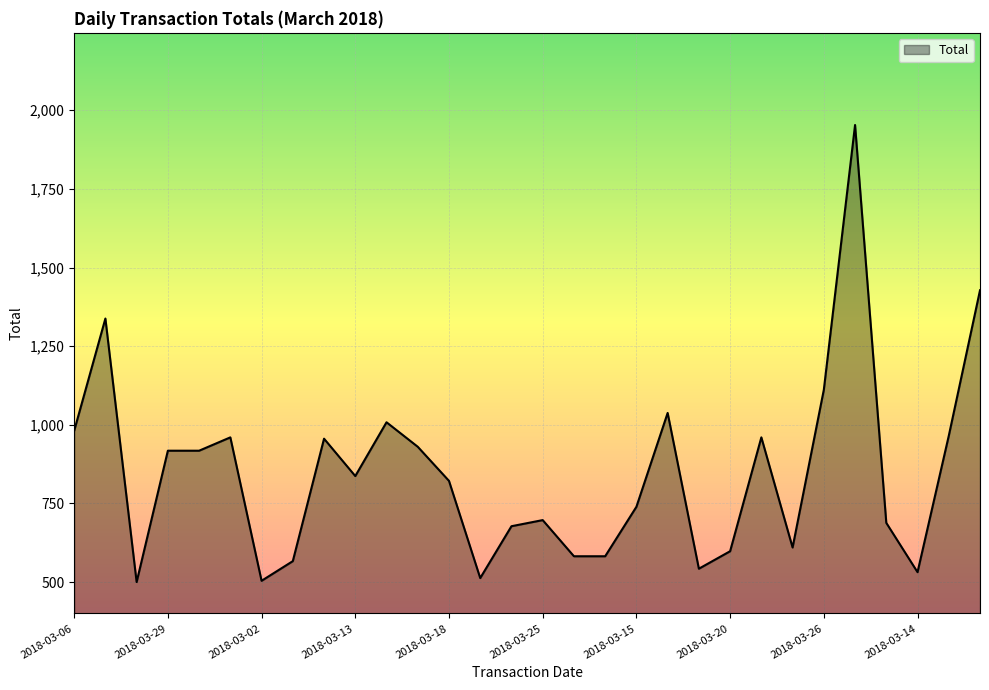

How many distinct data groups are displayed?

1